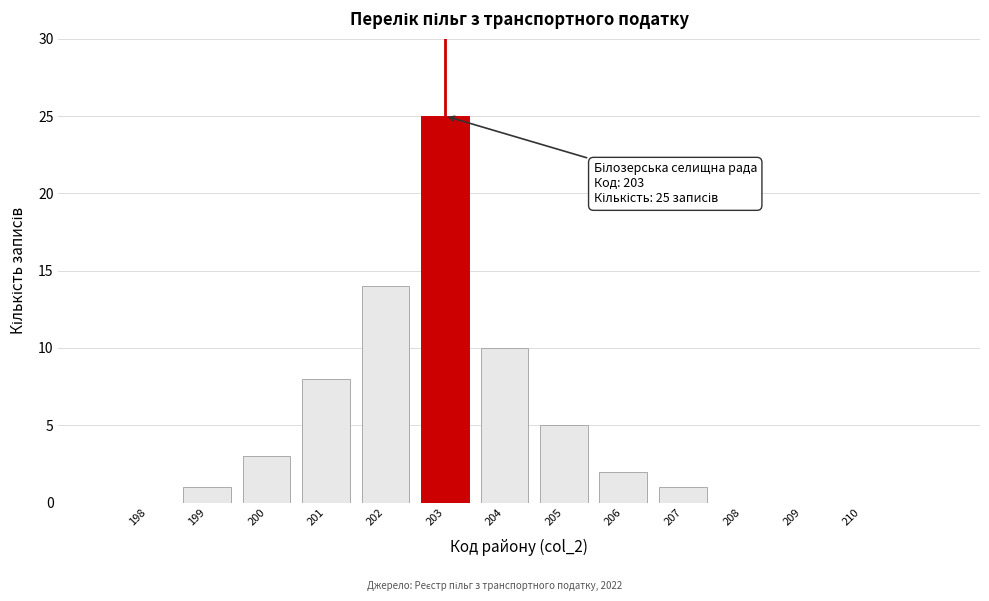

Reading left to right, extract all data points from this chart.

198=0	199=1	200=3	201=8	202=14	203=25	204=10	205=5	206=2	207=1	208=0	209=0	210=0